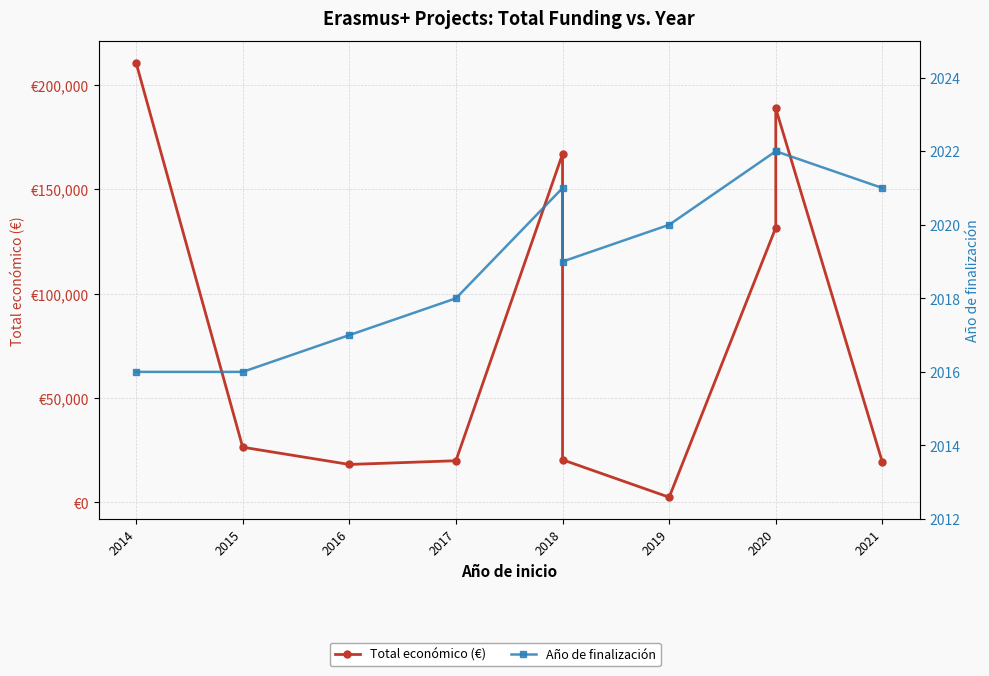

The value of Total económico (€) at 2015 is 11408. True or false?

False